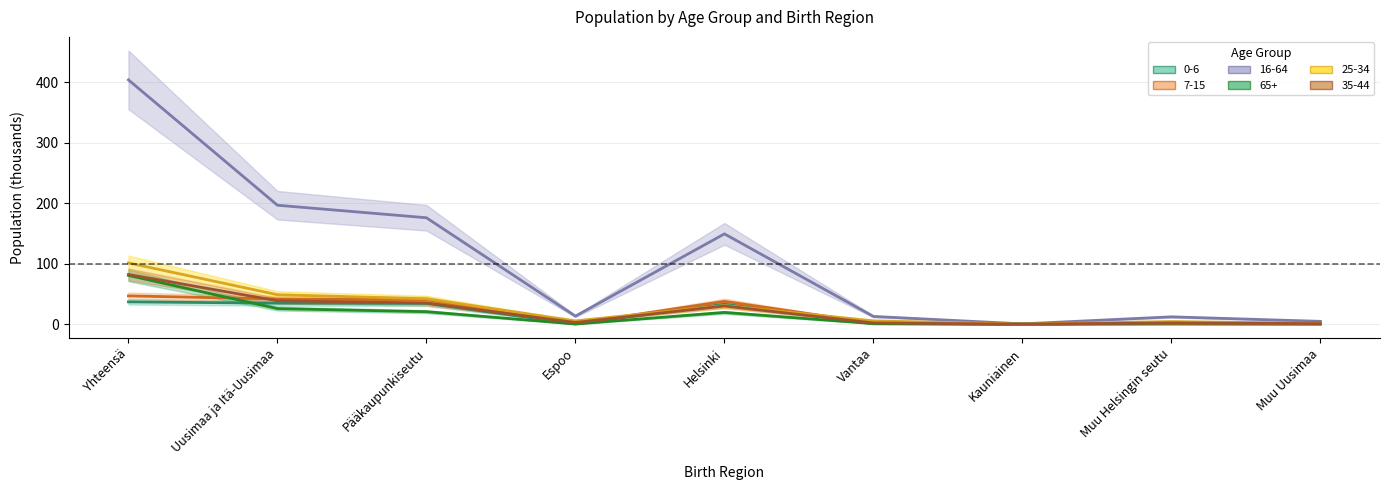

What is the label of the 1st point from the right?

Muu Uusimaa